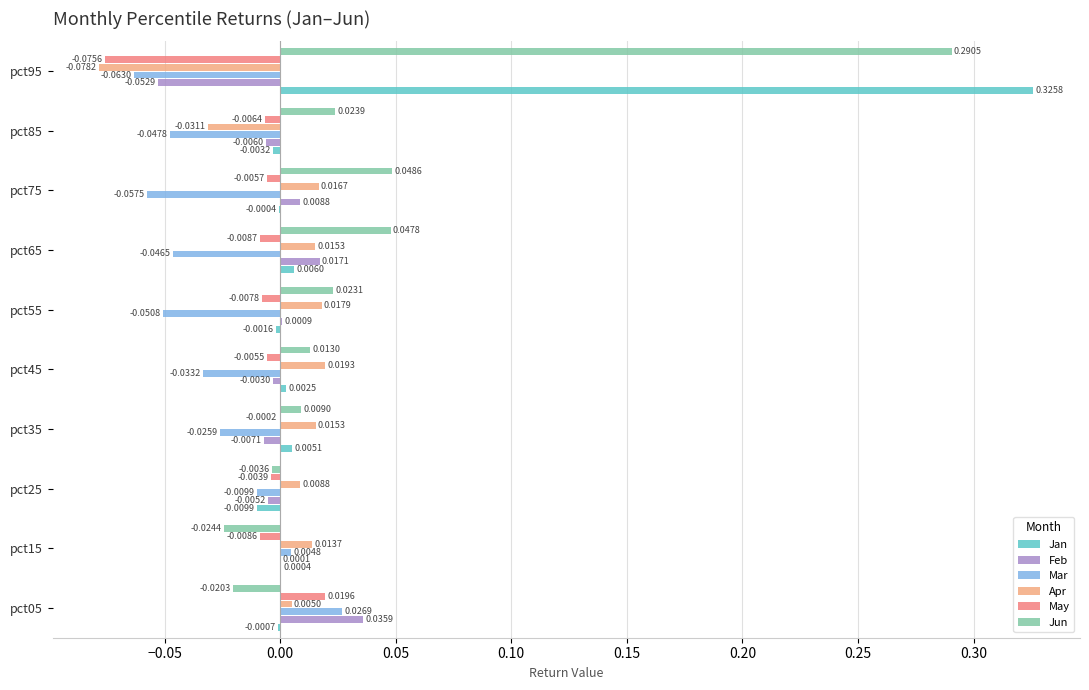

Which series has the largest total across all categories?

Jun